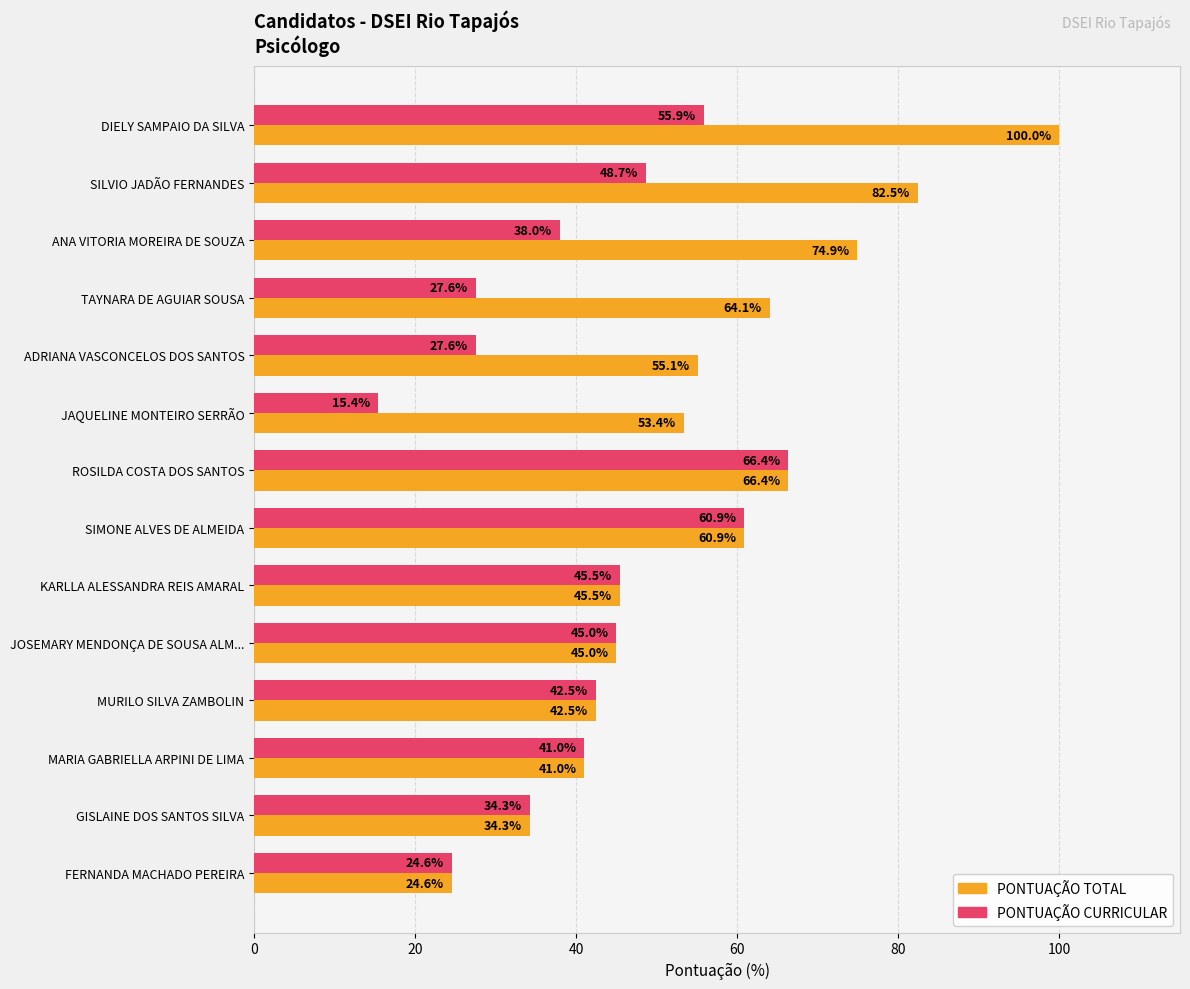

Which series has the widest spread of values?

PONTUAÇÃO TOTAL